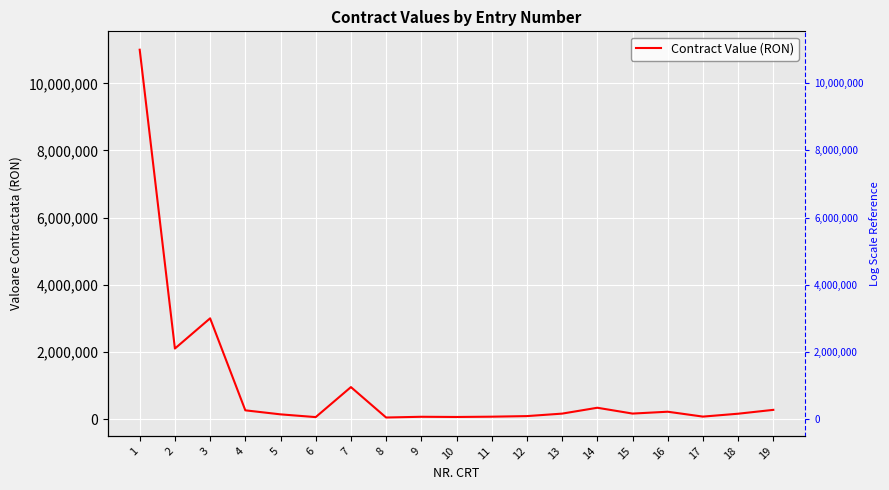

What value does the data have at 17?

73061.7